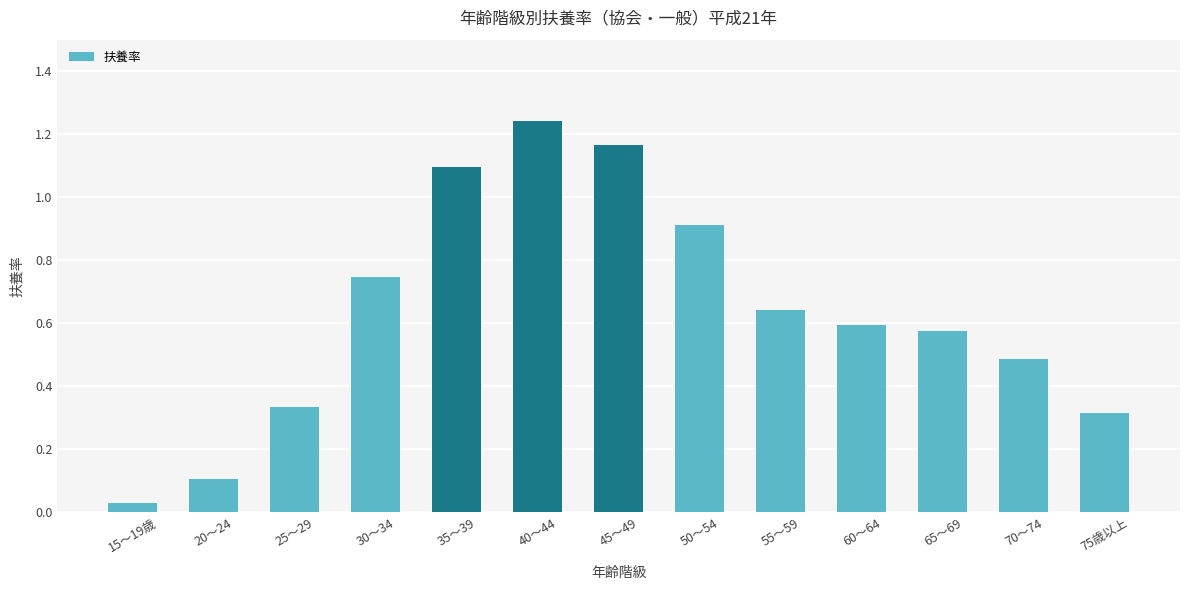

What is the label of the 1st bar from the right?

75歳以上